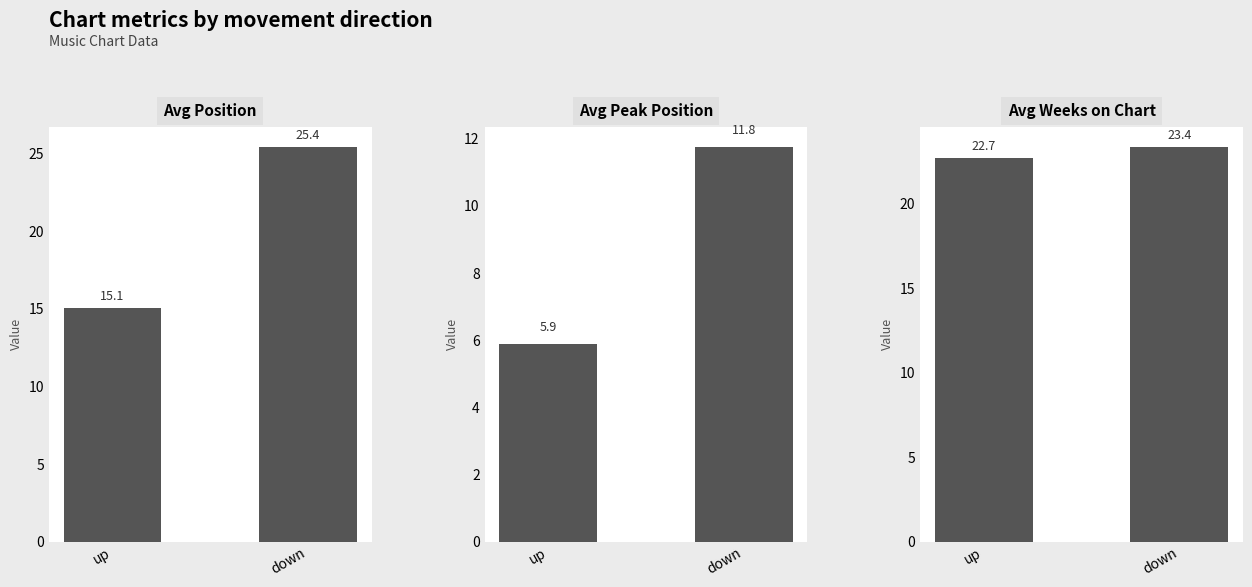

Rank the series at down from lowest to highest value.

Avg Peak Position, Avg Weeks on Chart, Avg Position